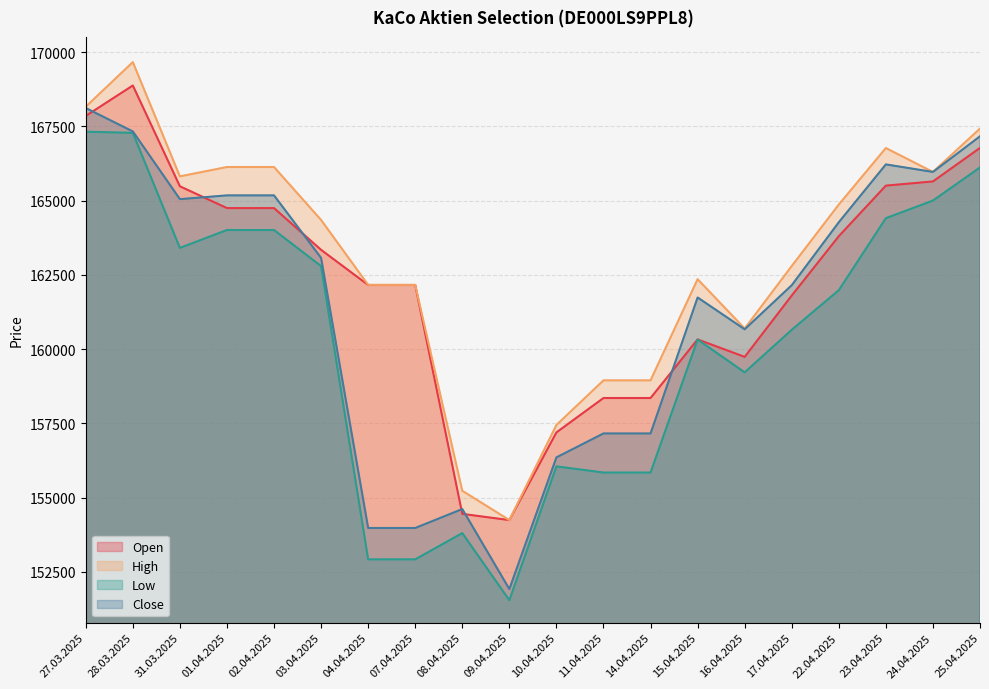

What is the value of the Close point at the 7th from the left?

153980